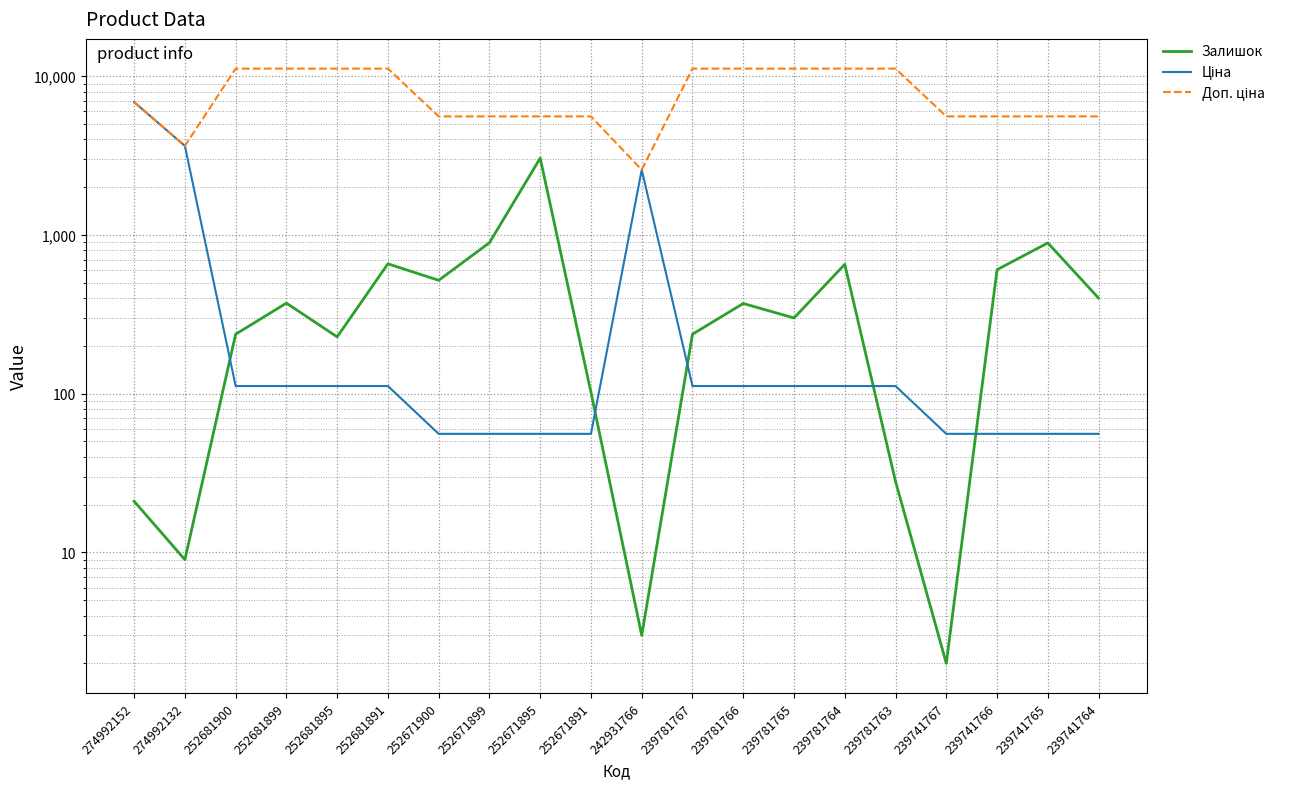

Which series has the largest total across all categories?

Доп. ціна